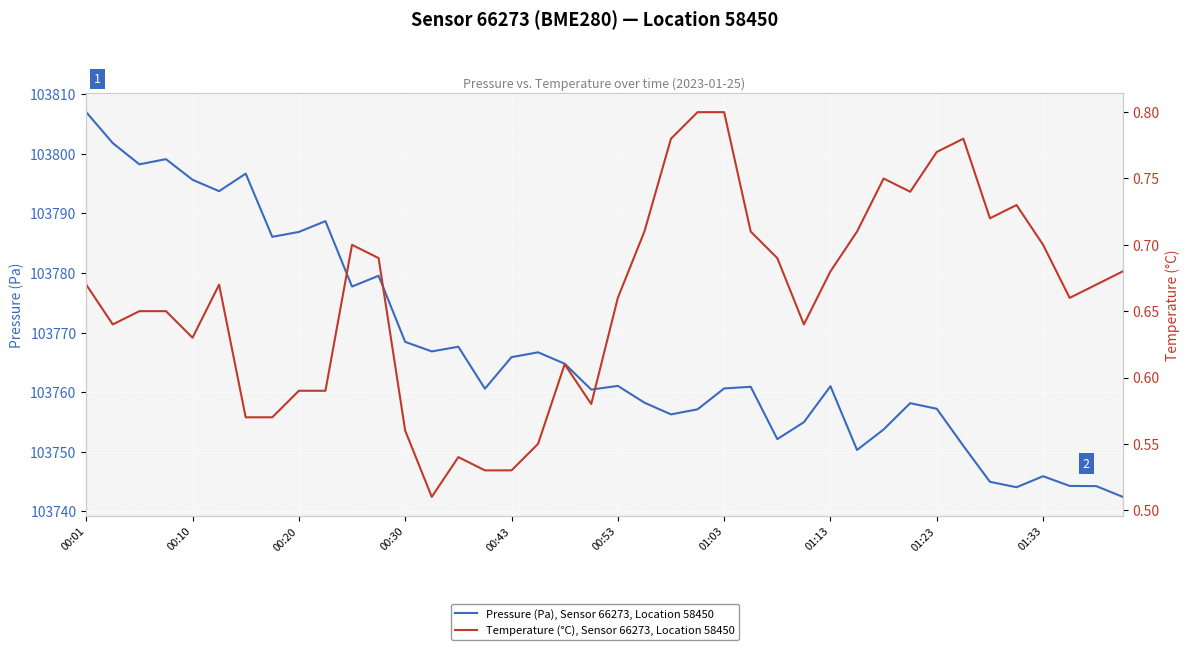

At which label does Pressure (Pa), Sensor 66273, Location 58450 first exceed 103761?

00:01